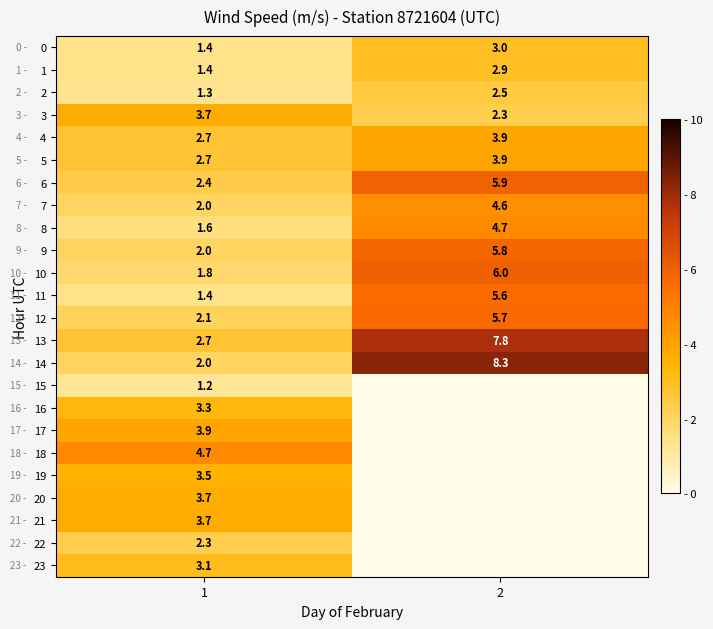

True or false: 18 has a value of 7.4 at 1.

False